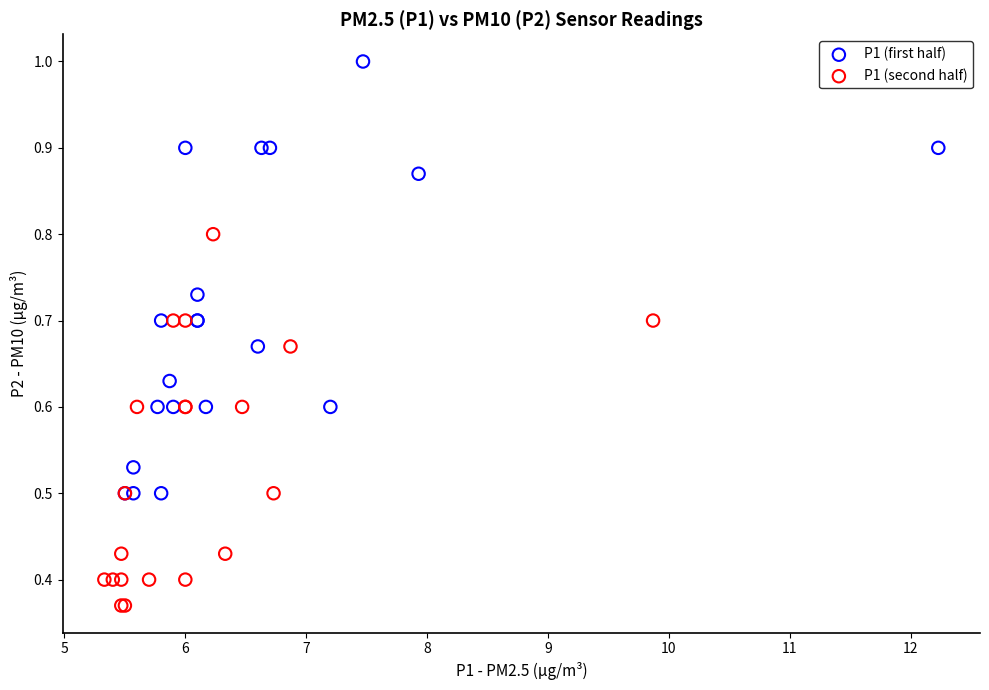

Which series reaches the minimum Y coordinate?

P1 (second half)